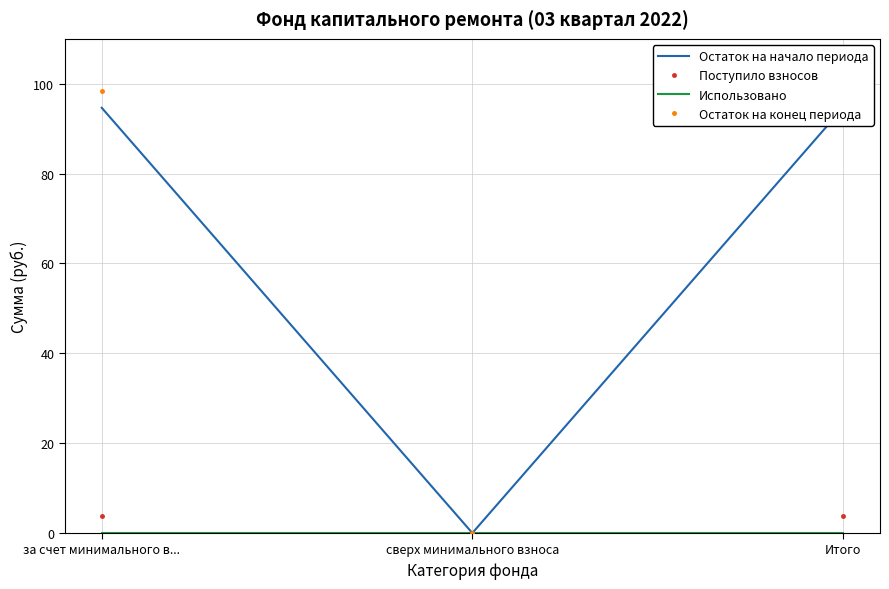

What is the sum of all Поступило взносов values?

7.4